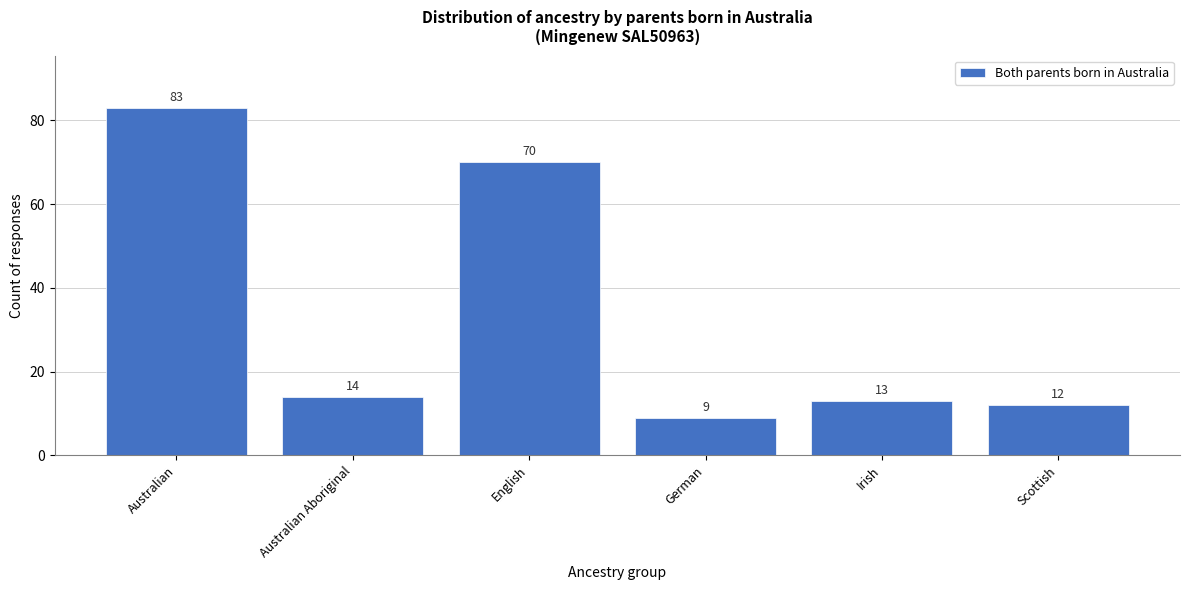

Reading left to right, transcribe all the data shown in this chart.

Australian=83	Australian Aboriginal=14	English=70	German=9	Irish=13	Scottish=12